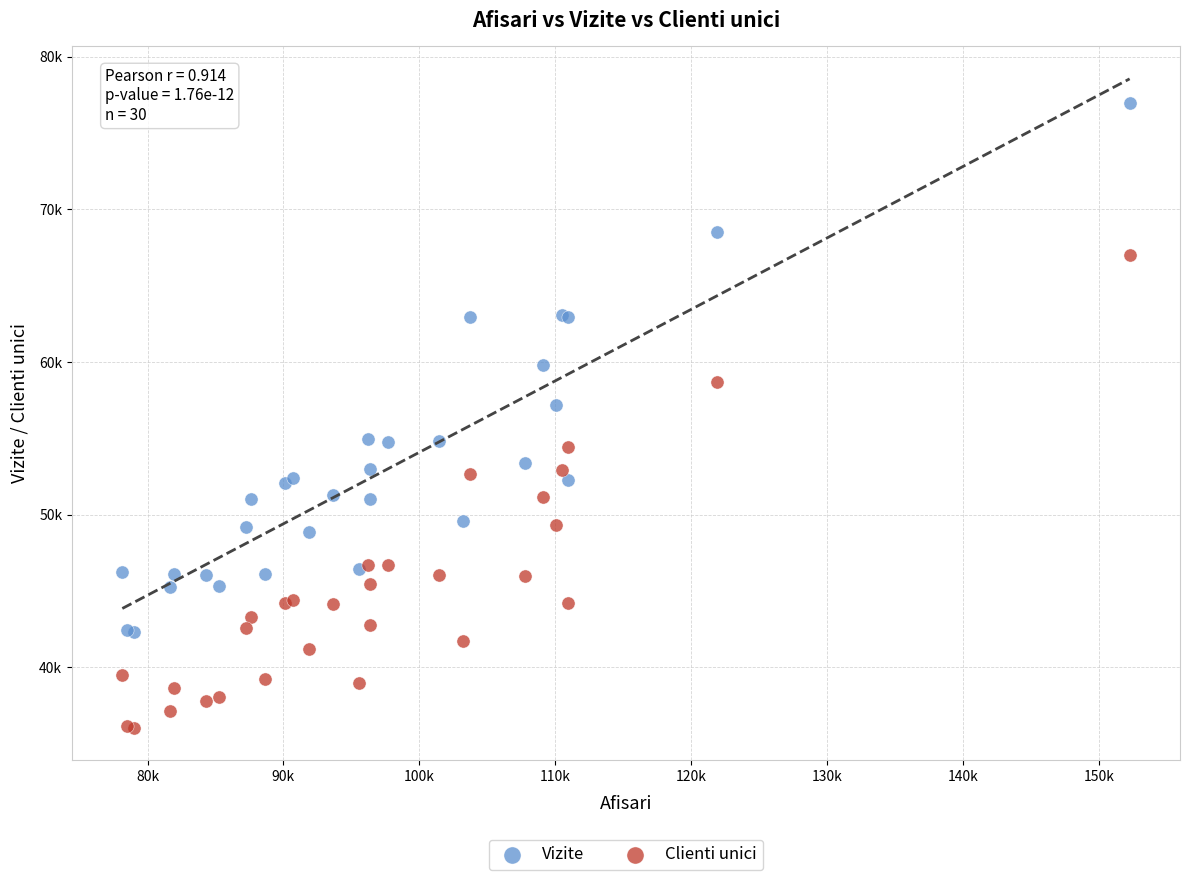

What are all the series names shown in the legend?

Vizite, Clienti unici